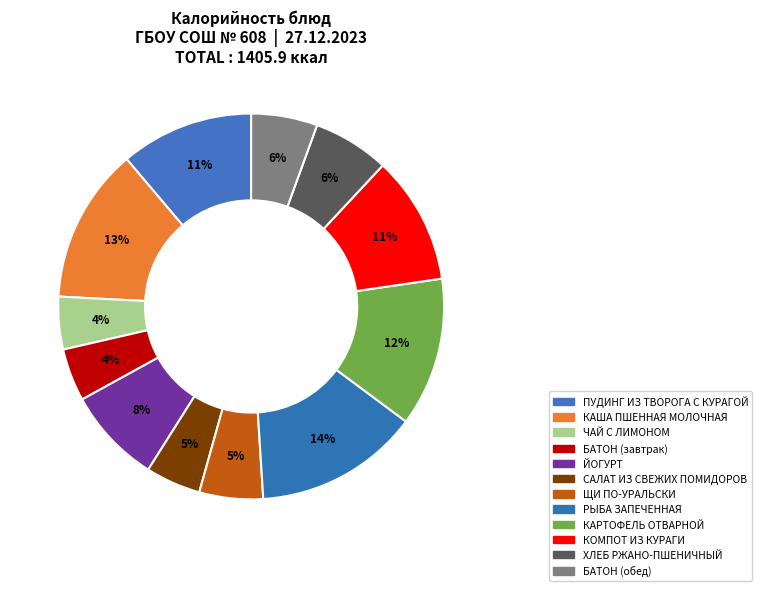

The БАТОН (завтрак) slice represents 1% of the pie. True or false?

False